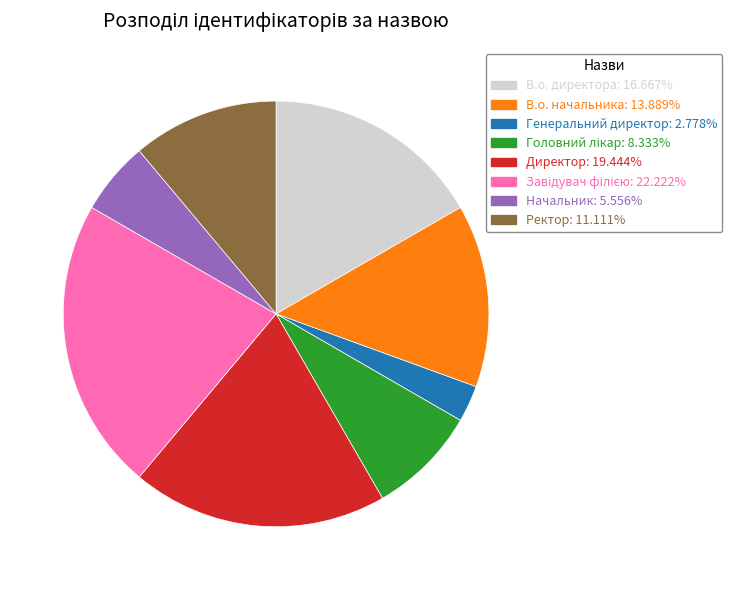

Is it true that Начальник is 20% of the pie?

False